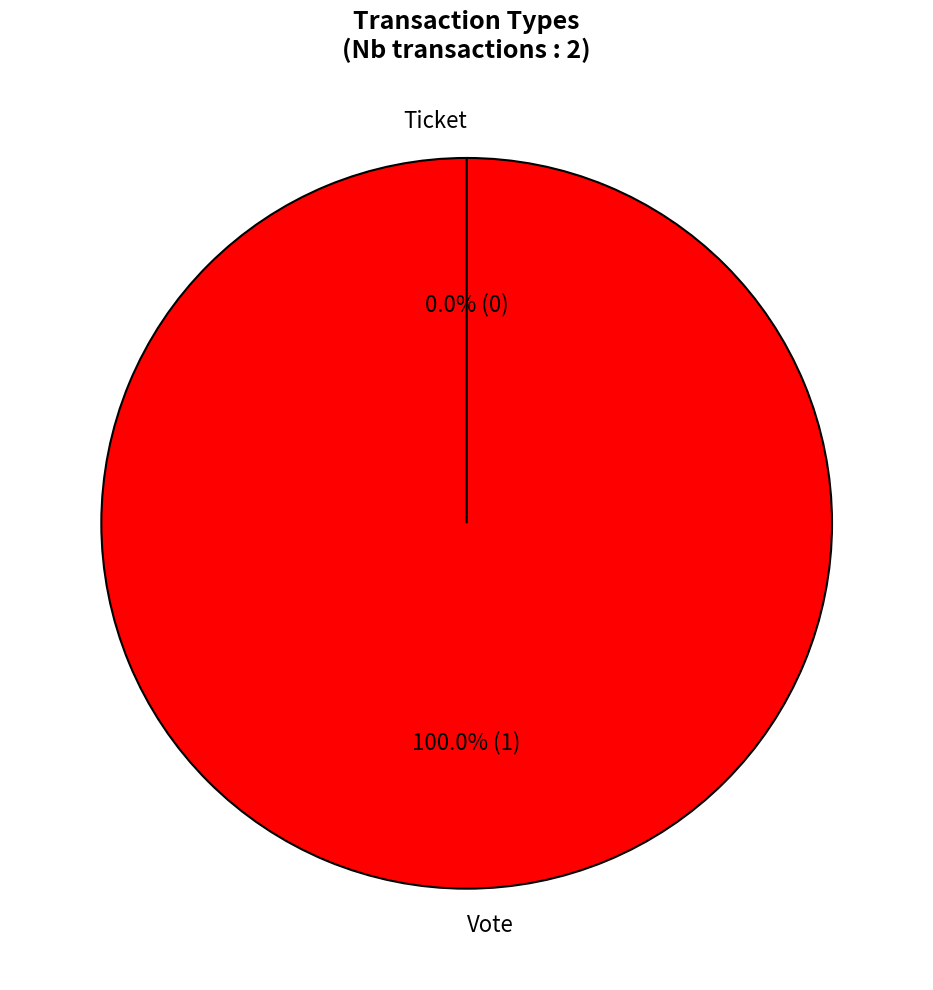

What is the smallest slice in the pie chart?

Ticket